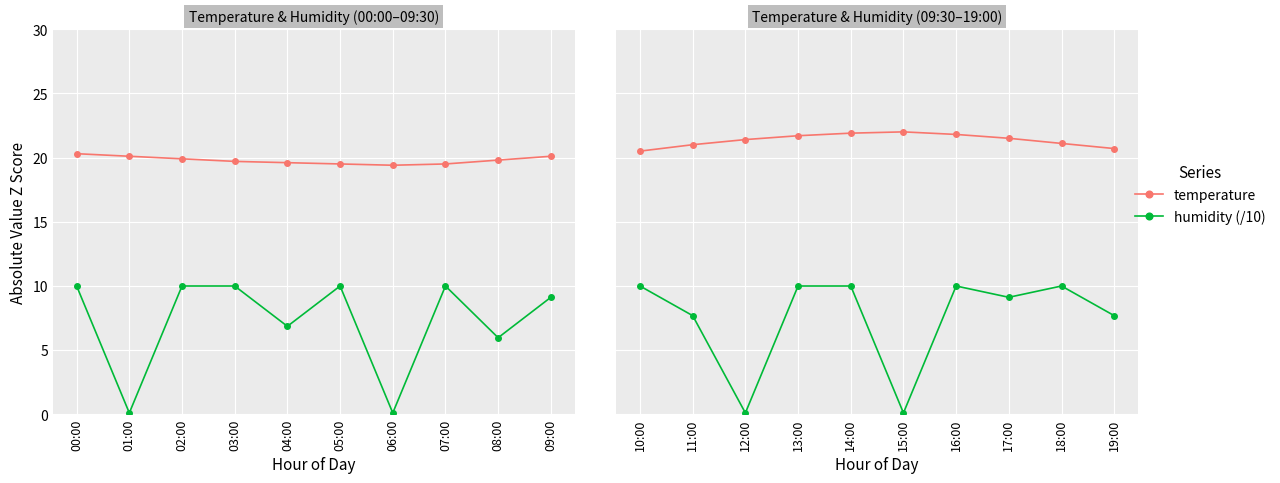

What is the difference between the maximum and minimum values in the humidity (/10) series?

9.9